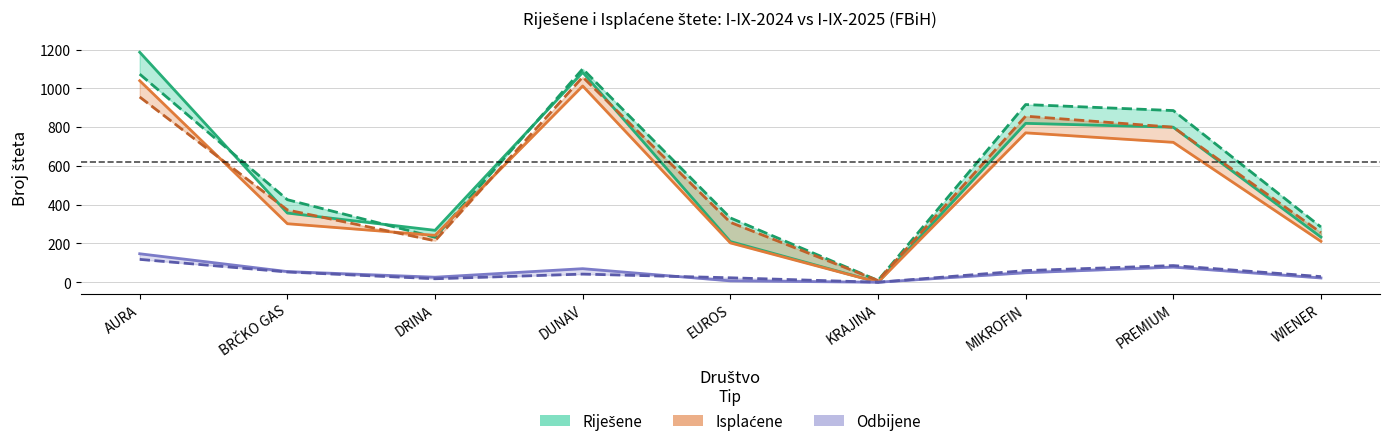

Reading left to right, transcribe all the data shown in this chart.

Riješene I-IX-2024: 1187	357	268	1083	210	0	820	800	233
Riješene I-IX-2025: 1074	426	232	1101	332	9	917	886	285
Isplaćene I-IX-2024: 1040	302	242	1013	203	0	771	722	211
Isplaćene I-IX-2025: 956	373	214	1059	309	9	857	800	256
Odbijene I-IX-2024: 147	55	26	70	7	0	49	78	22
Odbijene I-IX-2025: 118	53	18	42	23	0	60	86	29